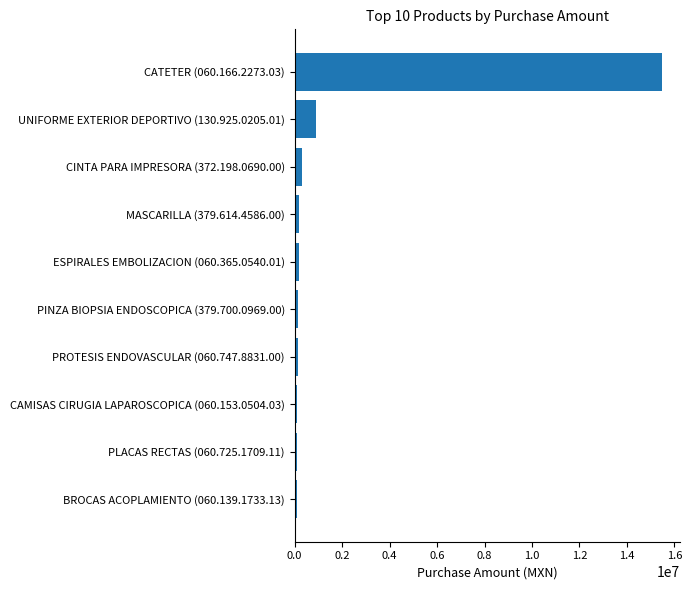

What is the difference between the maximum and minimum values?

15355905.7